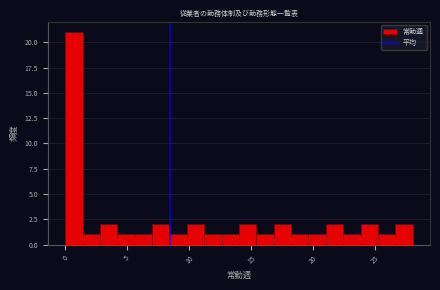

Around what value on the x-axis is the tallest bar? Give the approximate position of its centre, as read against the axis.

0.5